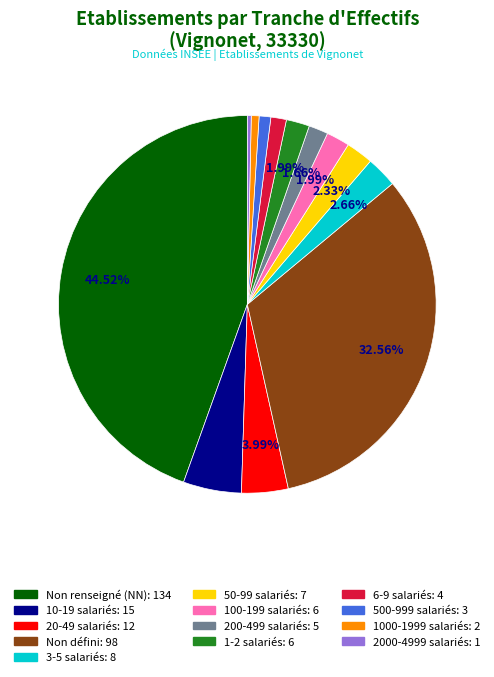

Is there any slice that represents more than half of the pie?

No